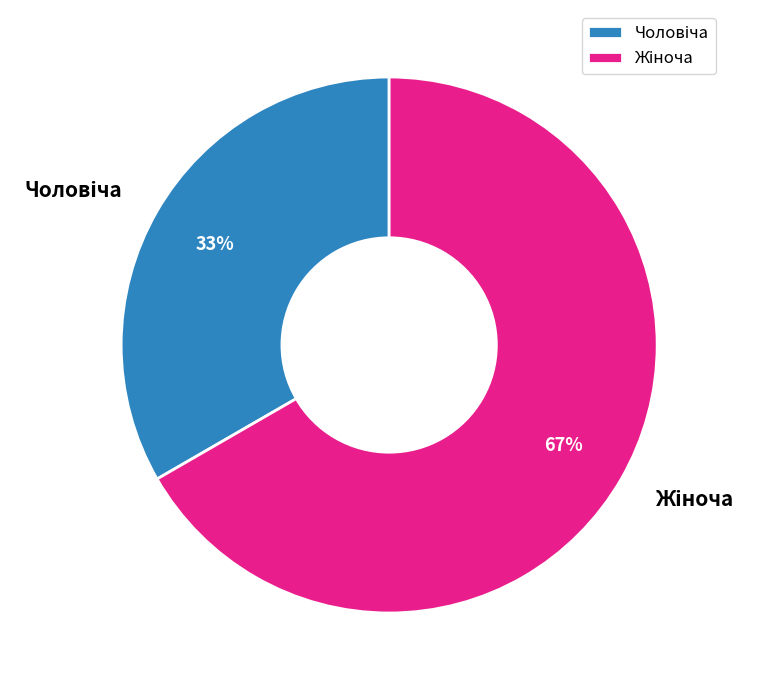

To the nearest percent, what is the average slice percentage?

50%